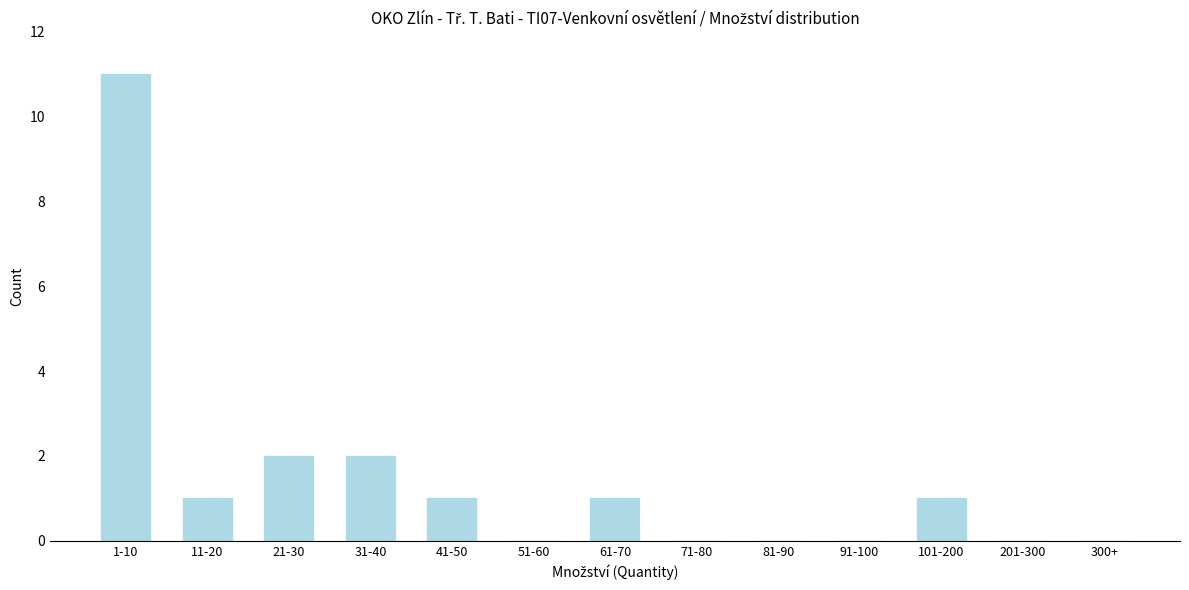

Reading right to left, extract all data points from this chart.

300+=0	201-300=0	101-200=1	91-100=0	81-90=0	71-80=0	61-70=1	51-60=0	41-50=1	31-40=2	21-30=2	11-20=1	1-10=11